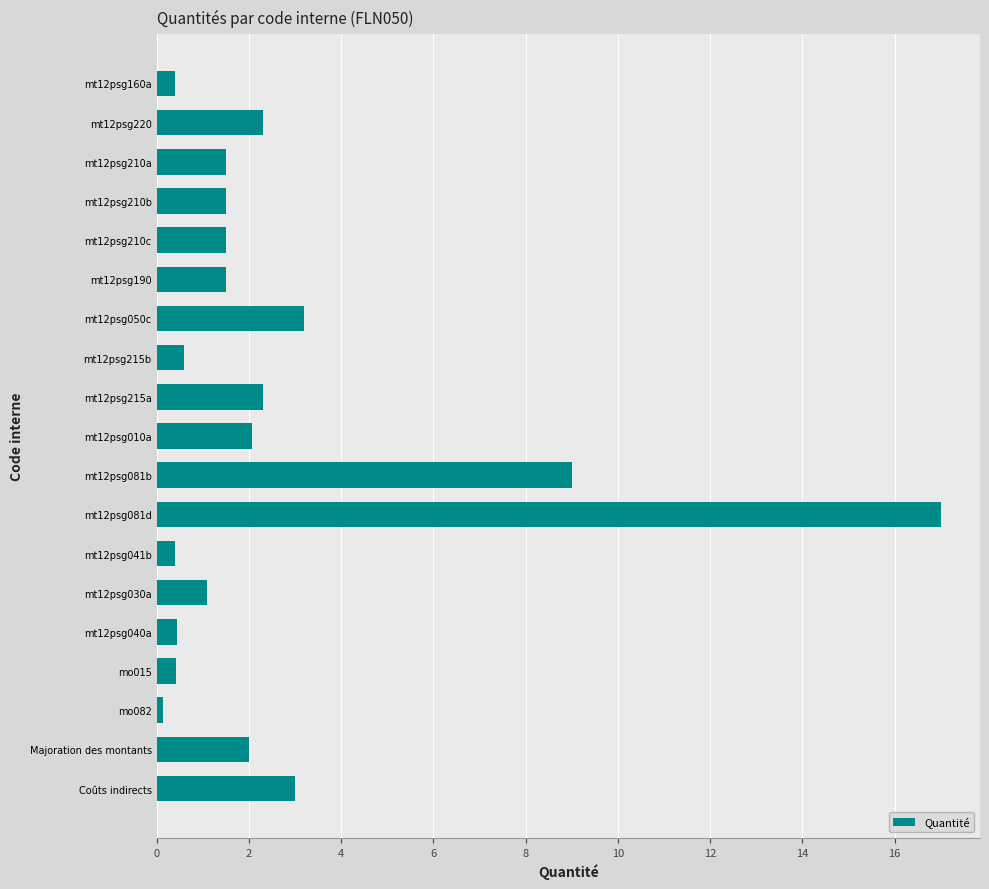

True or false: the data shows 1.4 at mt12psg215a.

False